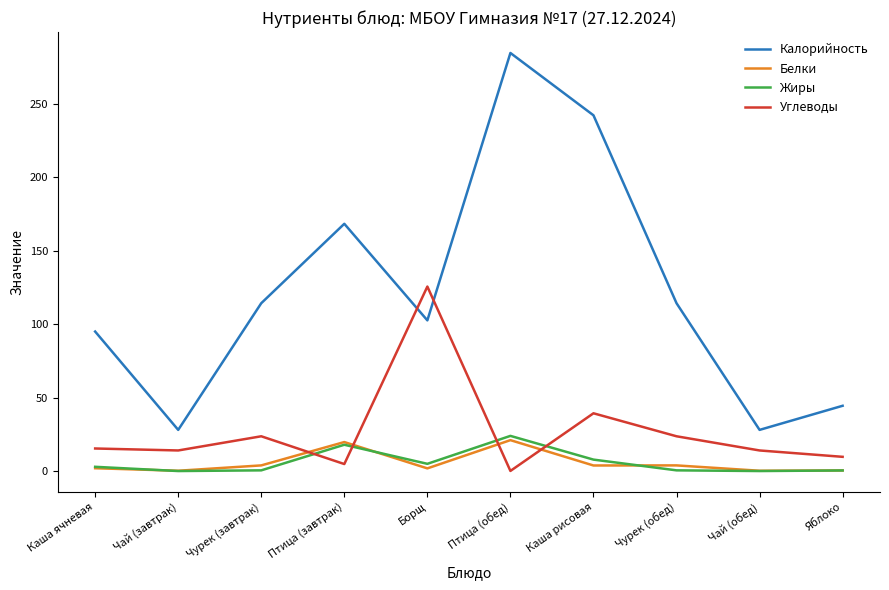

What is the difference between the Белки values at Чай (обед) and Каша ячневая?

1.7